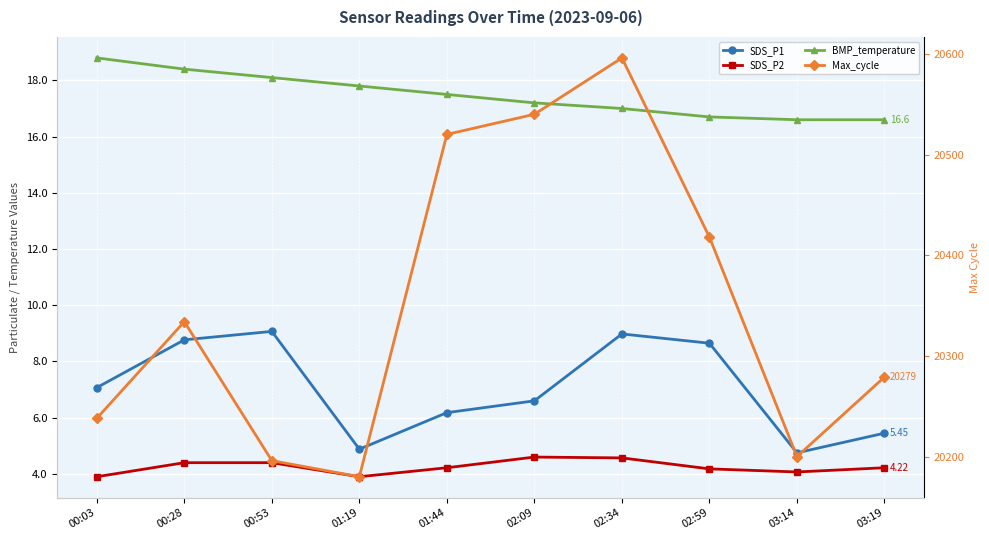

How many lines are shown in the chart?

4